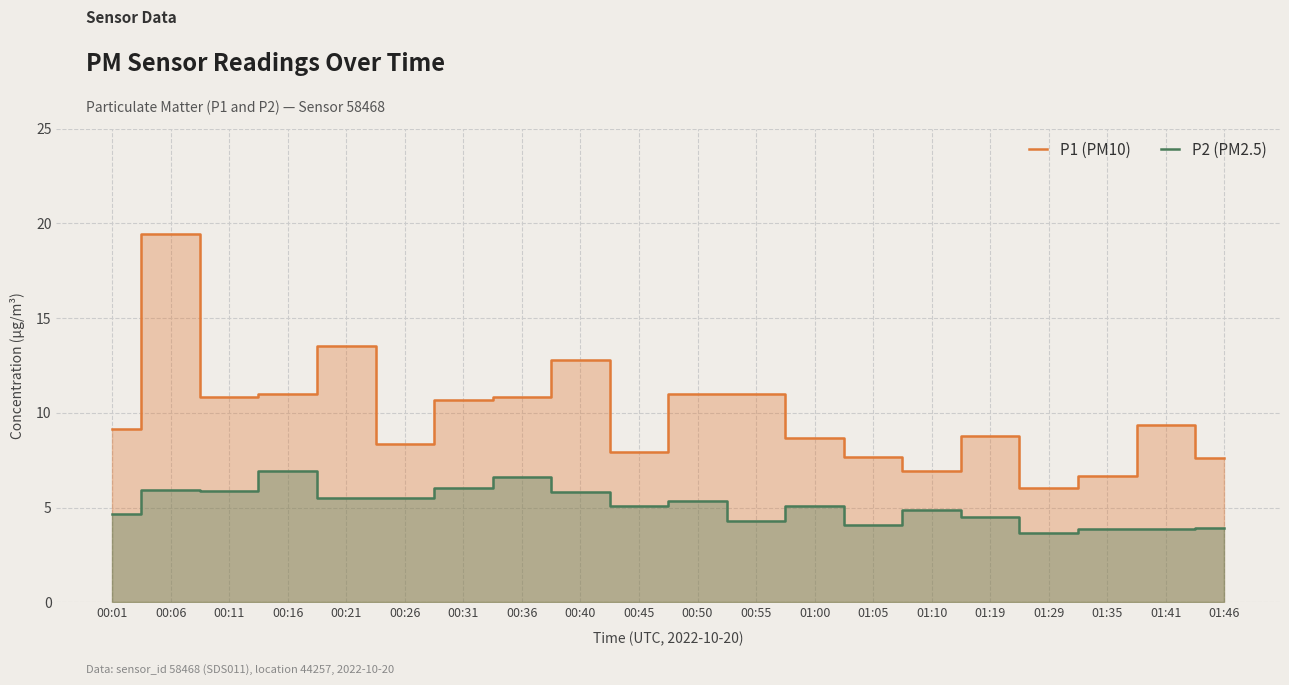

What position from the right is 00:26?

15